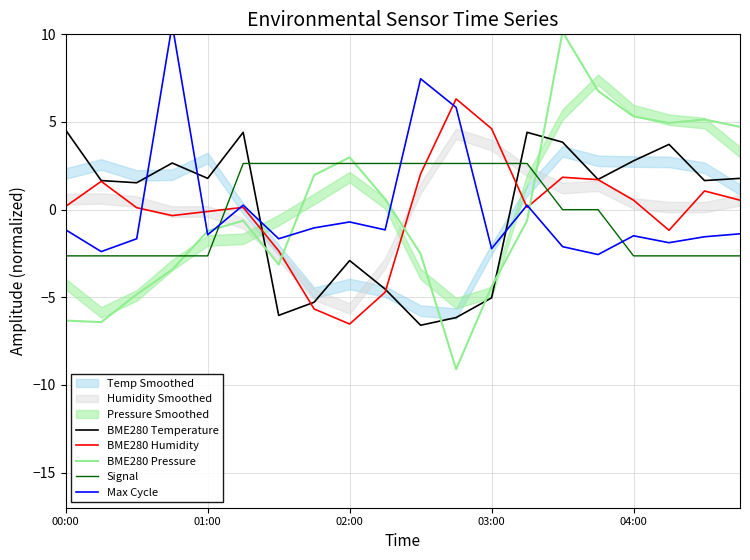

The value of BME280 Temperature at 13 is 1.7. True or false?

False